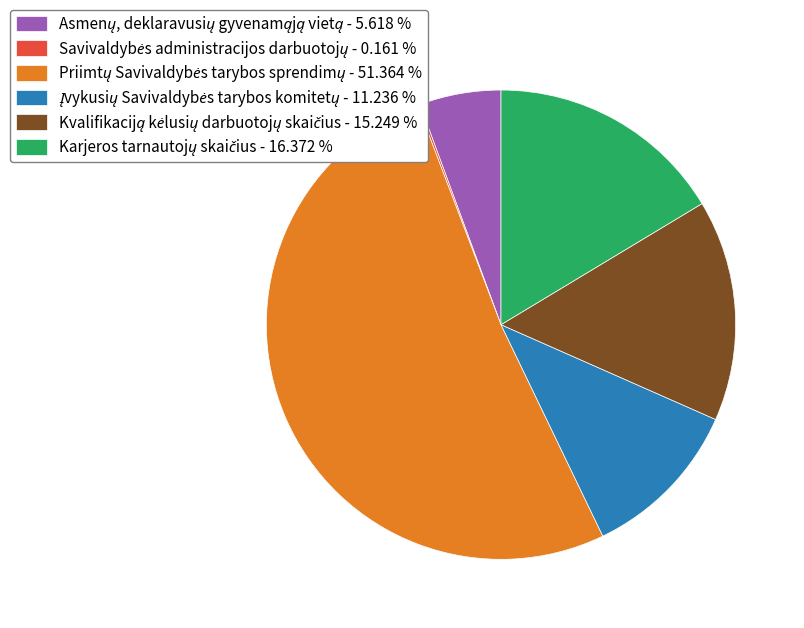

Does any single category account for the majority?

Yes